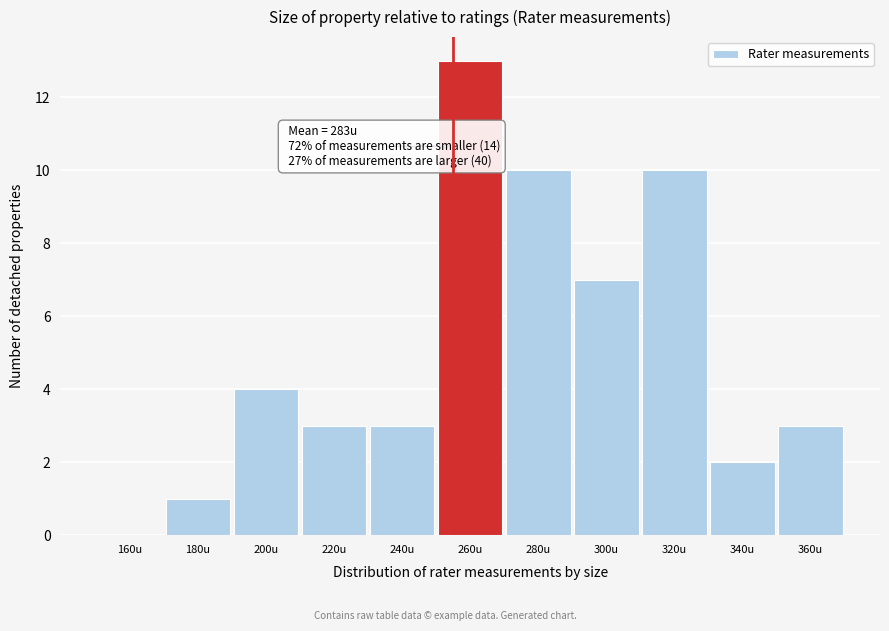

Reading left to right, extract all data points from this chart.

160u=0	180u=1	200u=4	220u=3	240u=3	260u=13	280u=10	300u=7	320u=10	340u=2	360u=3